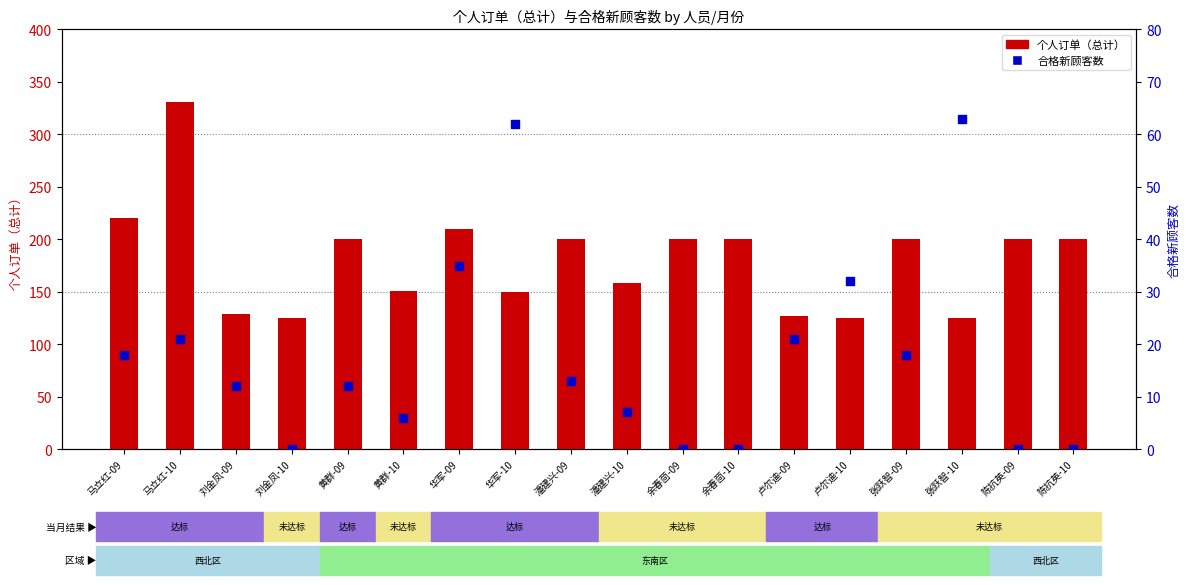

What are all the series names shown in the legend?

个人订单（总计）, 合格新顾客数